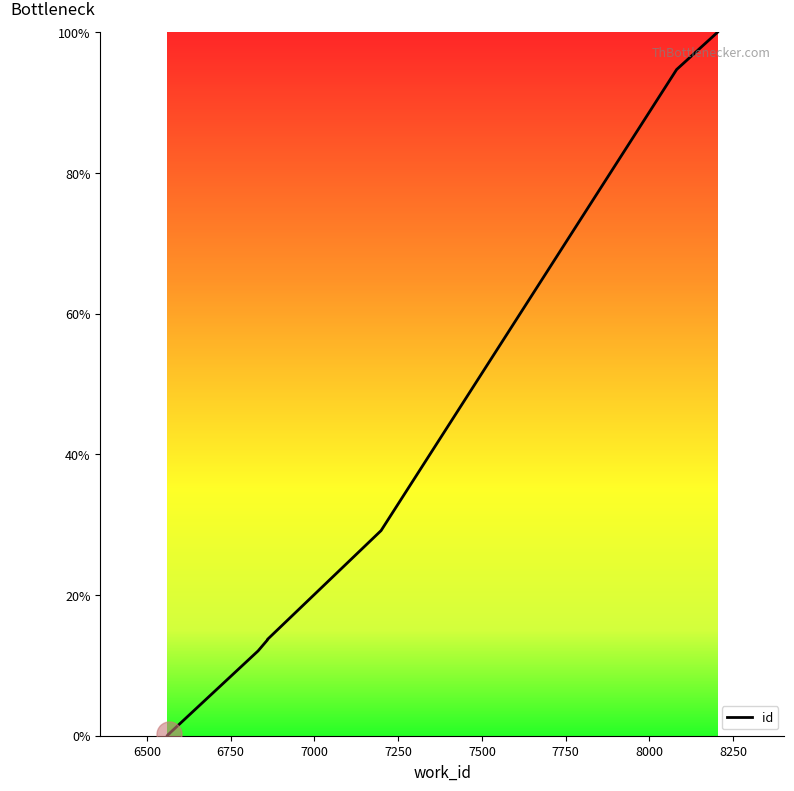

What is the difference between the maximum and second lowest values?

99.9